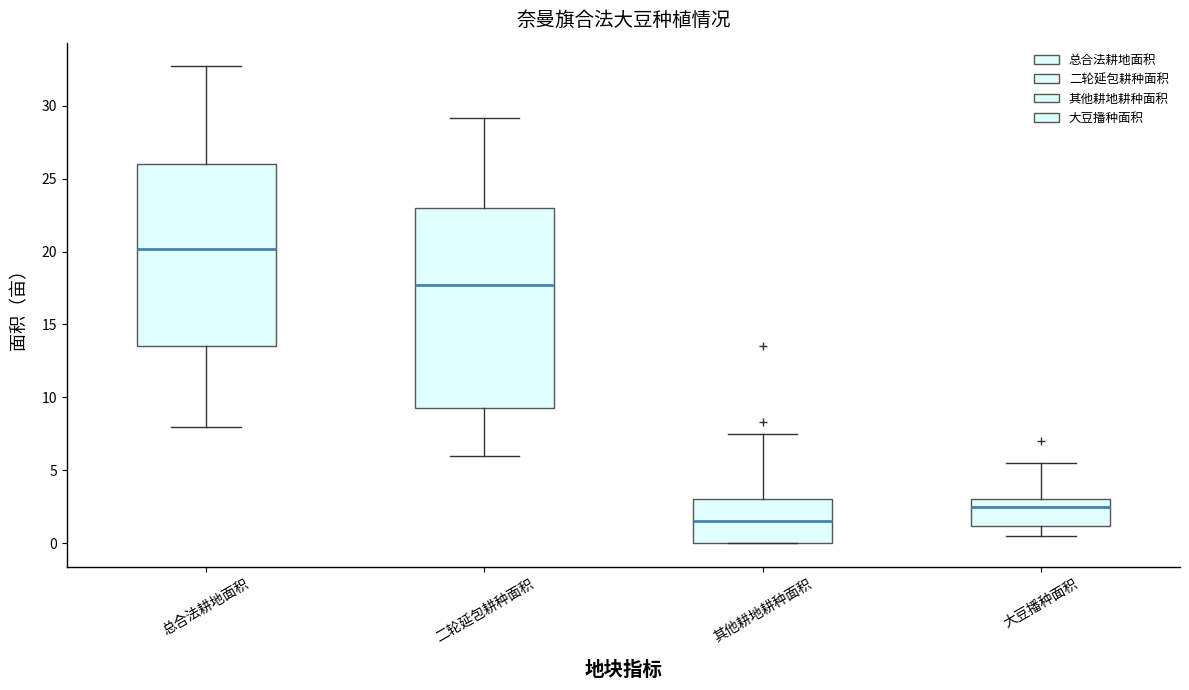

Where is the upper edge of the box for 其他耕地耕种面积 on the y-axis? The values are not printed on the chart, so give them approximately, as read against the axis.

3.0